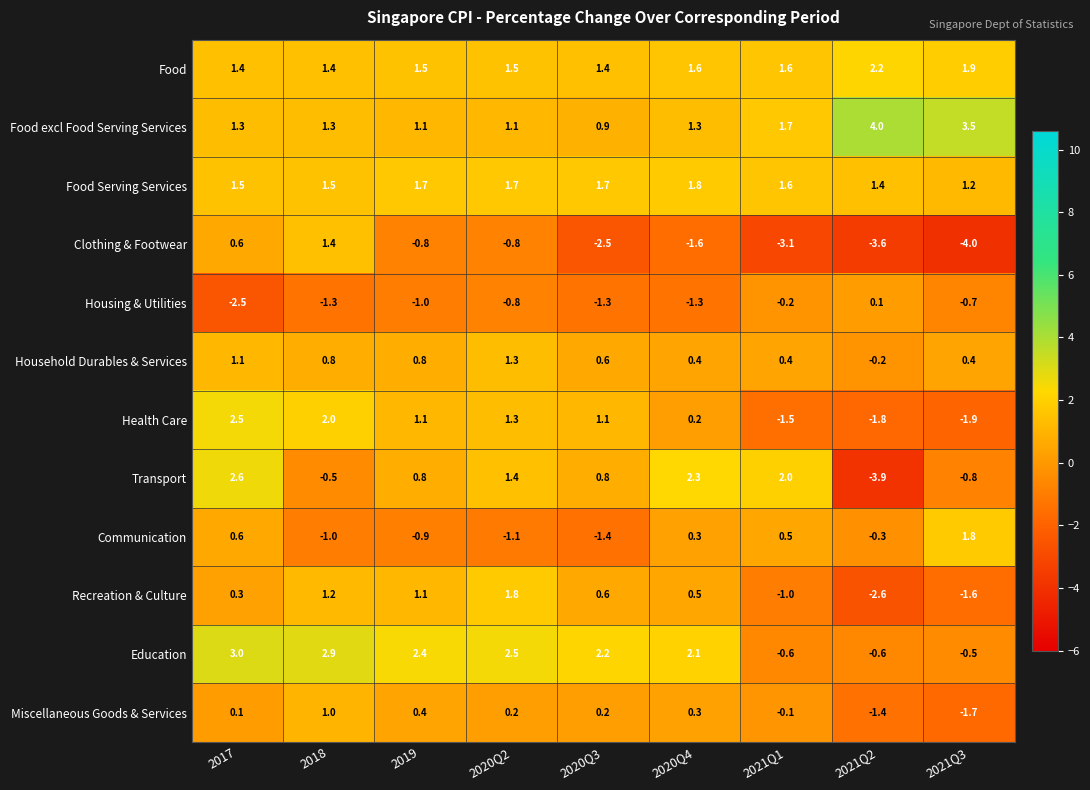

How many values in the Household Durables & Services series are below 0?

1